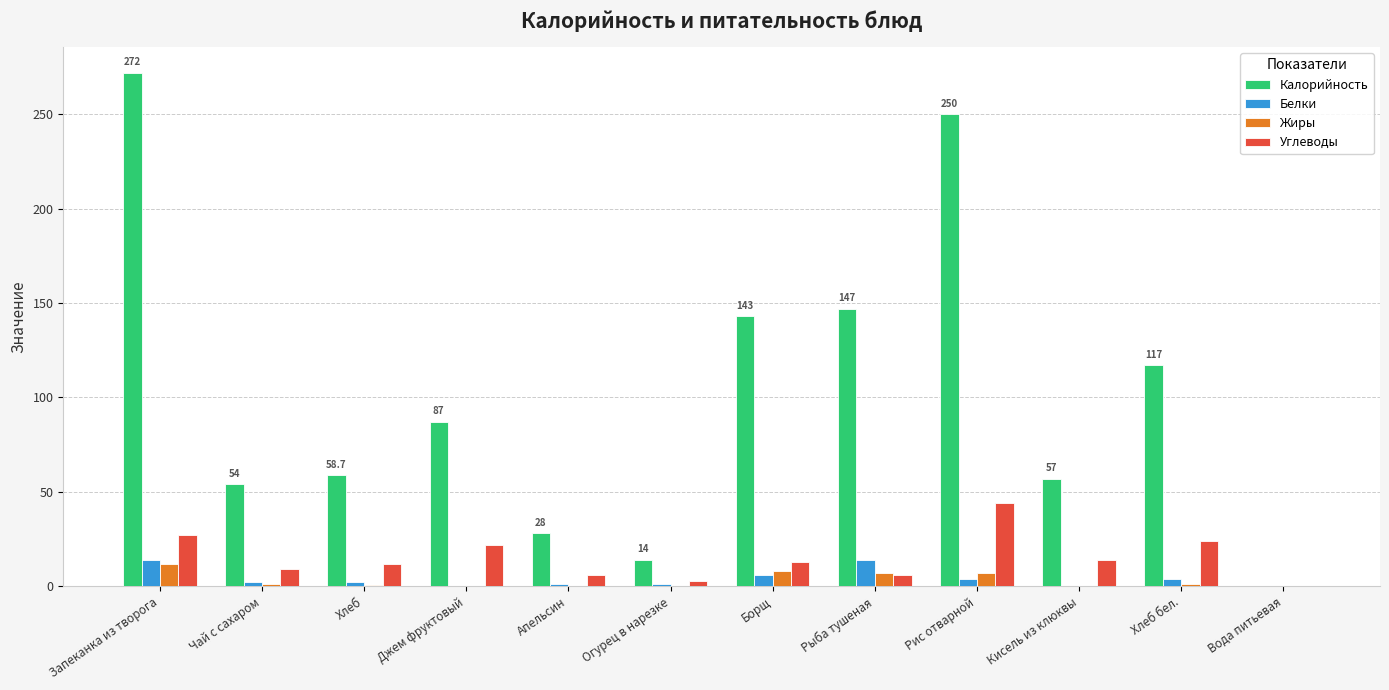

True or false: Белки has a value of 4.0 at Рис отварной.

True